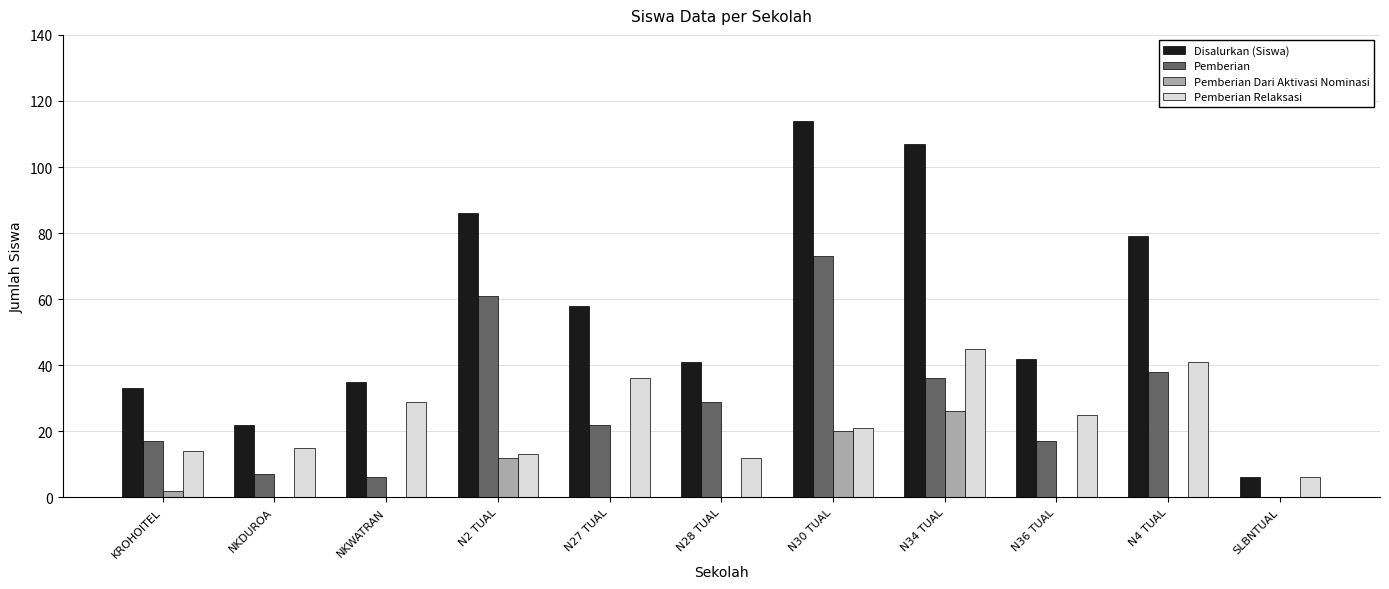

Read the Disalurkan (Siswa) value at NKWATRAN.

35